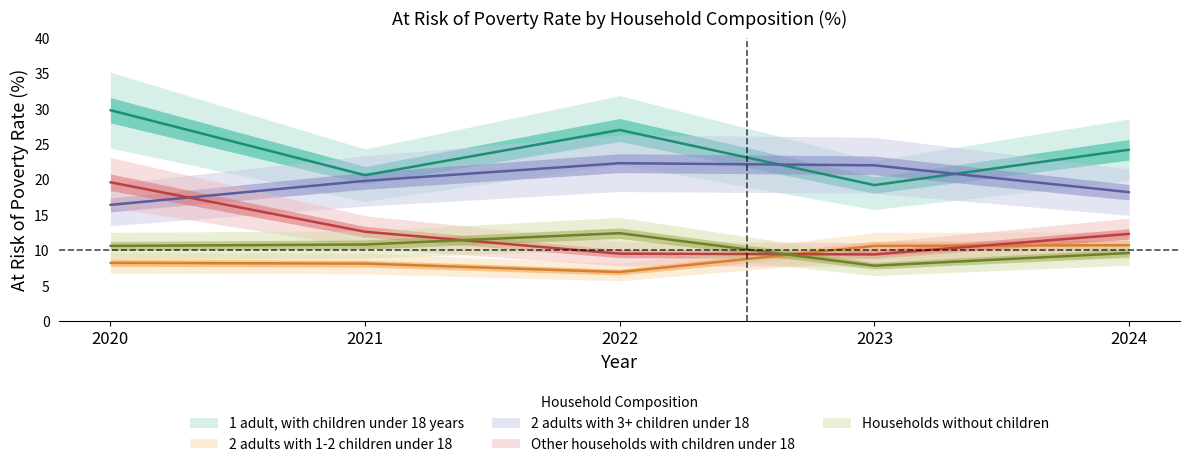

Which series has the largest total across all categories?

1 adult, with children under 18 years